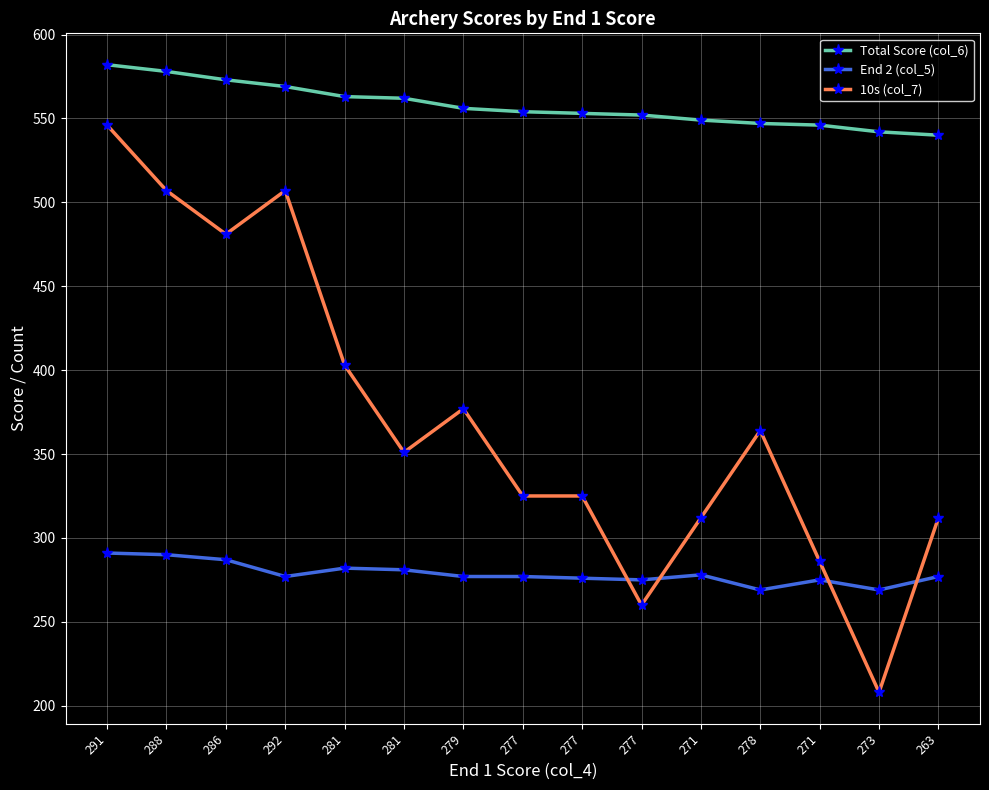

Is it true that 10s (col_7) equals 770 at 291?

False